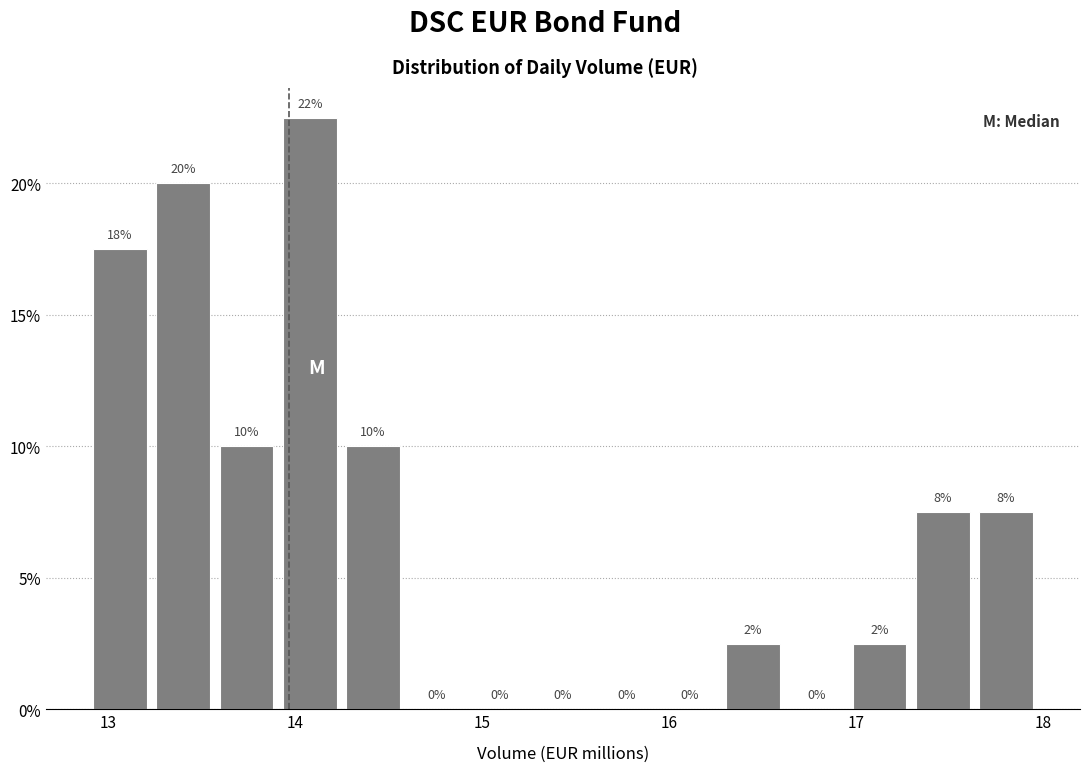

Read against the x-axis, roughly where is the centre of the tallest bar?

14.1